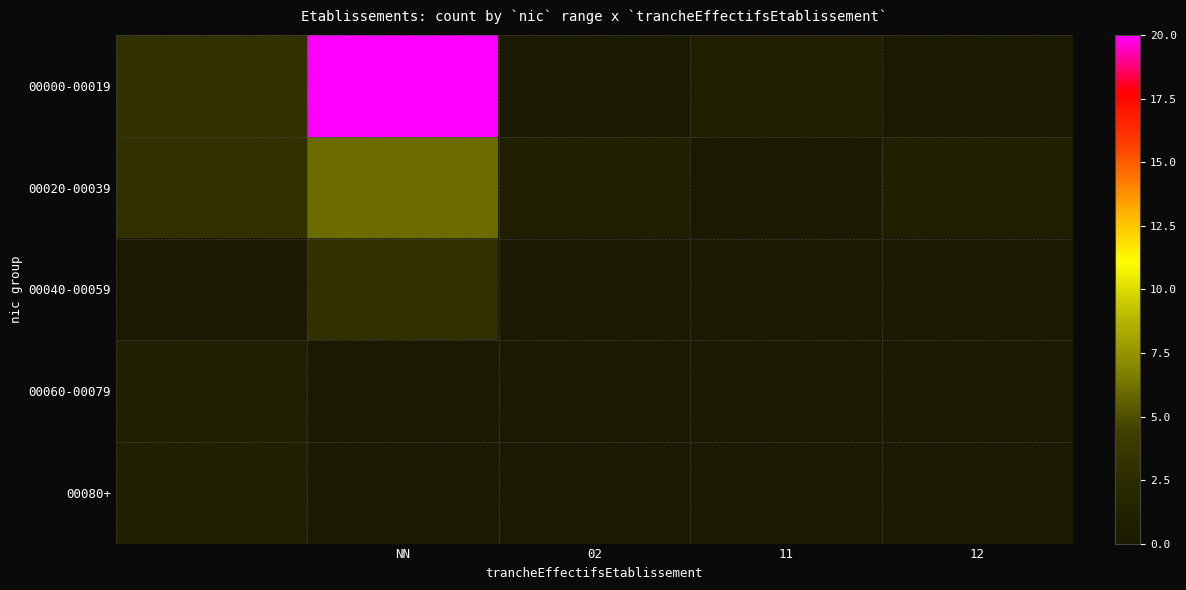

Which series has the largest total across all categories?

00000-00019